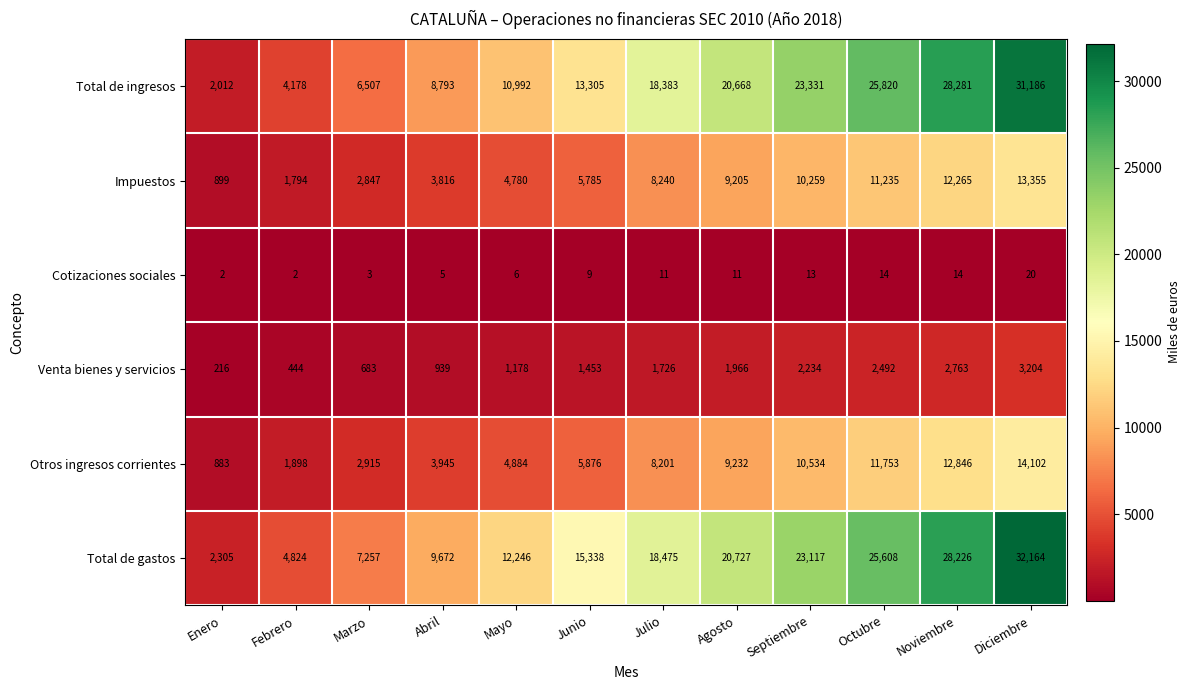

Rank the series by their maximum value, from highest to lowest.

Total de gastos, Total de ingresos, Otros ingresos corrientes, Impuestos, Venta bienes y servicios, Cotizaciones sociales